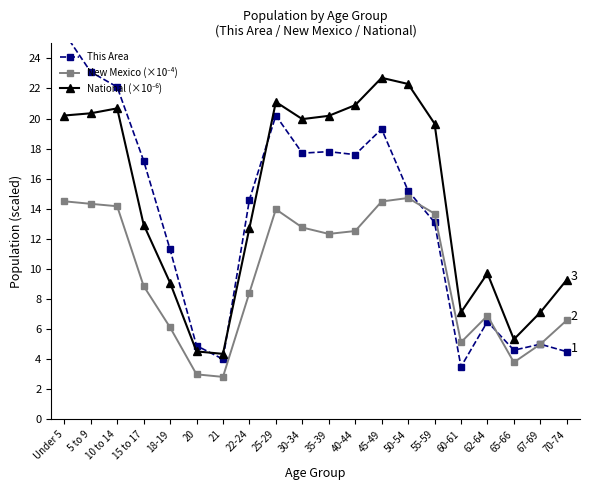

The This Area series shows 17.8 at 35-39. True or false?

True